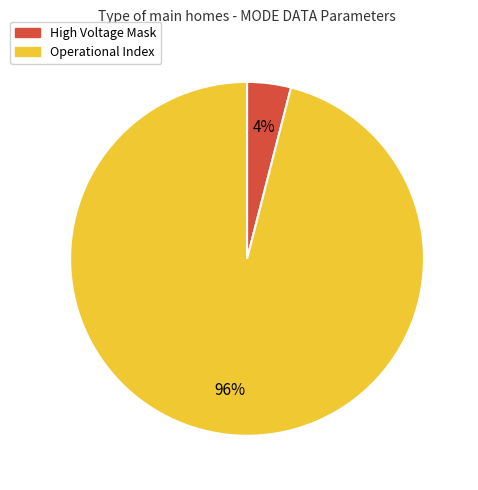

Is there any slice that represents more than half of the pie?

Yes